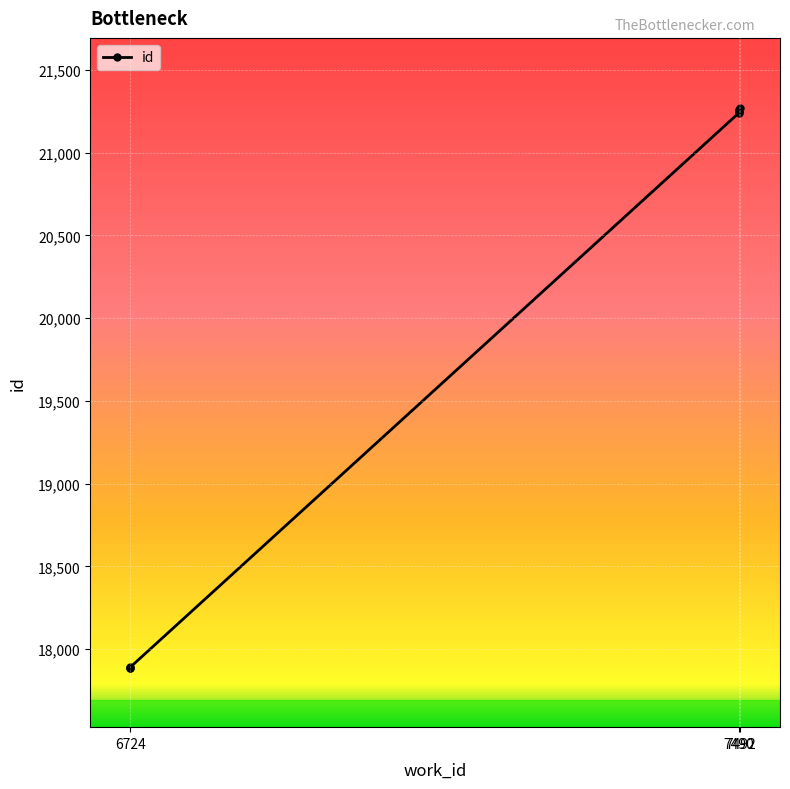

The chart shows a value of 33450 at 7490. True or false?

False